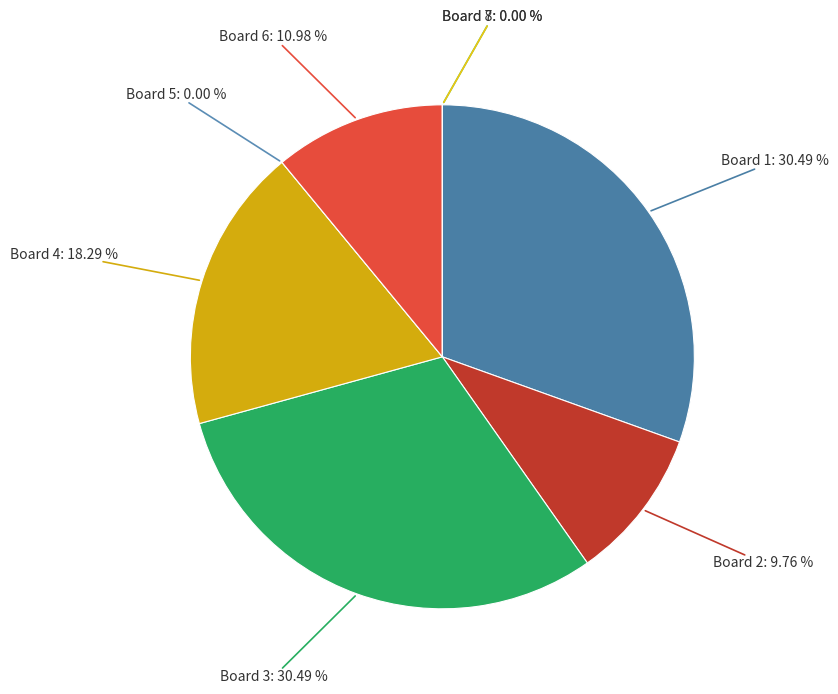

Rank the categories by value from highest to lowest.

Board 1, Board 3, Board 4, Board 6, Board 2, Board 5, Board 7, Board 8